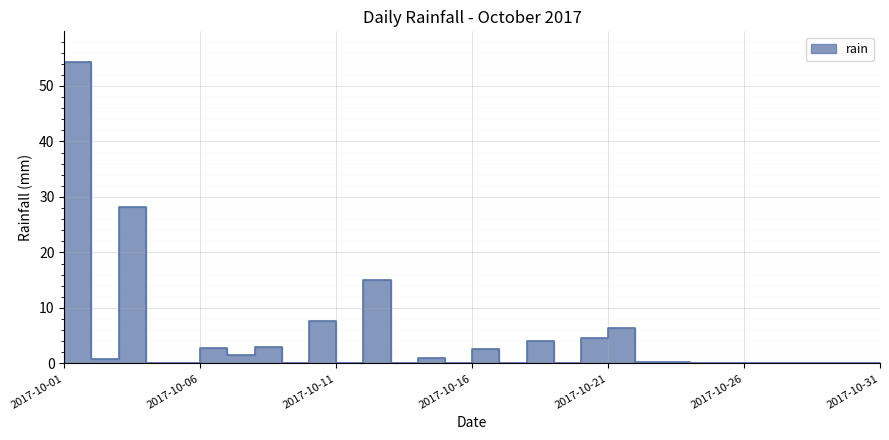

How many points are lower than both their immediate neighbors (excluding endpoints)?

8